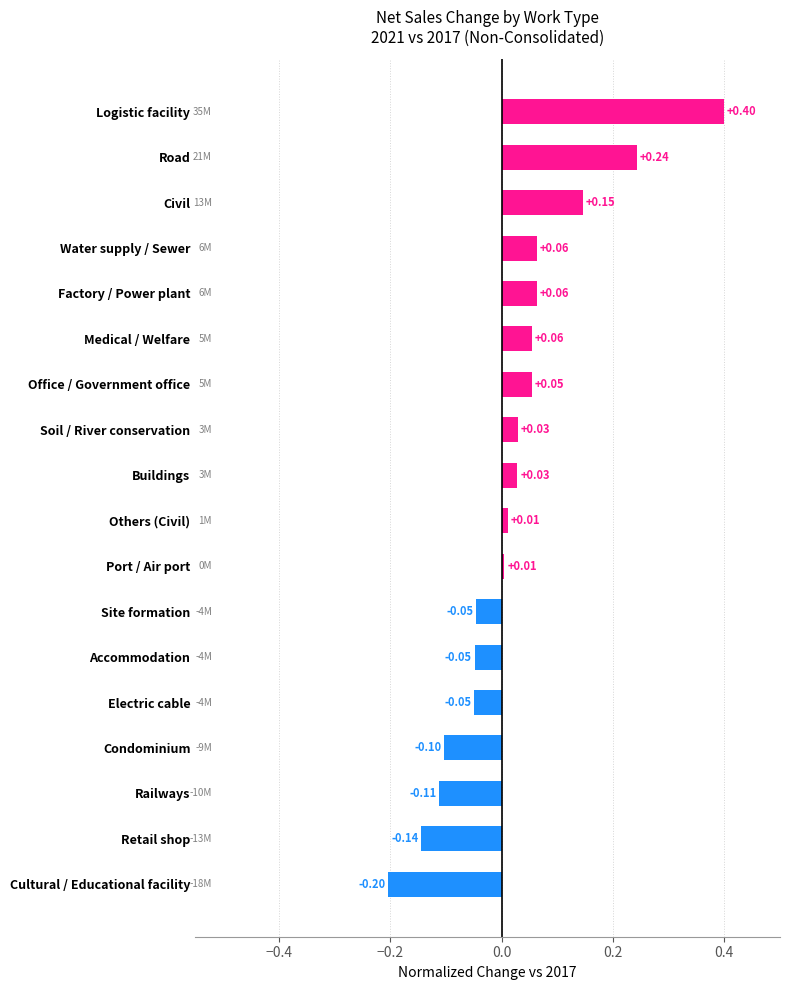

Count the number of values greater than 0.

11